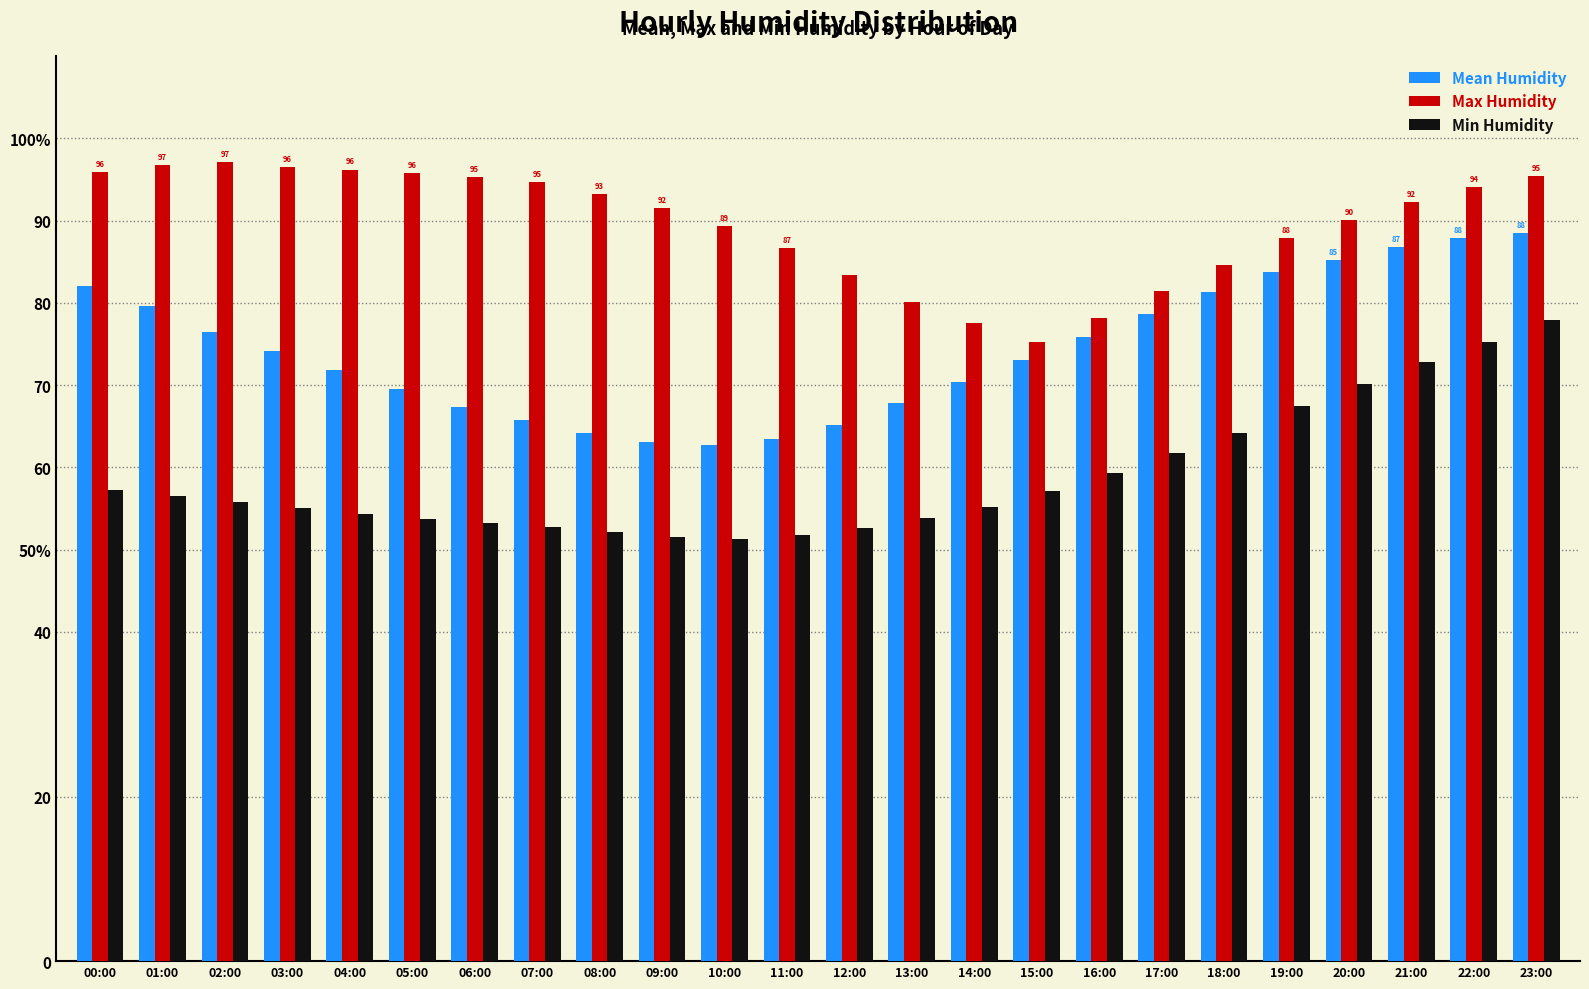

True or false: Mean Humidity has a value of 108.0 at 05:00.

False